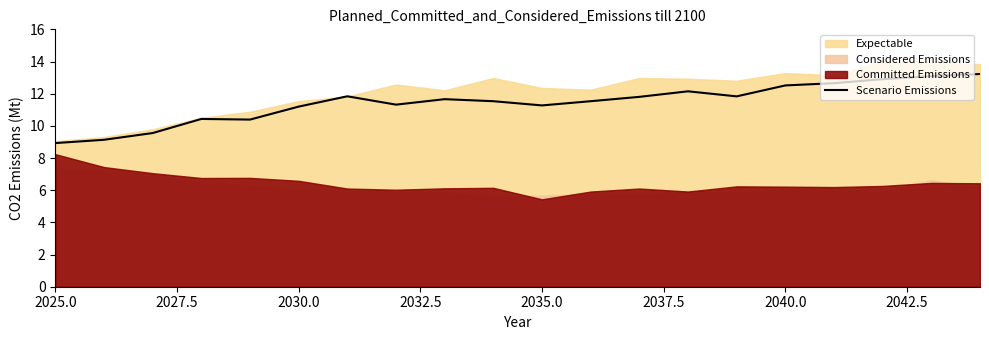

Reading left to right, list all the values displayed in this chart.

8.9	9.1	9.6	10.4	10.4	11.2	11.8	11.3	11.7	11.5	11.3	11.5	11.8	12.1	11.8	12.5	12.7	12.9	13.1	13.2